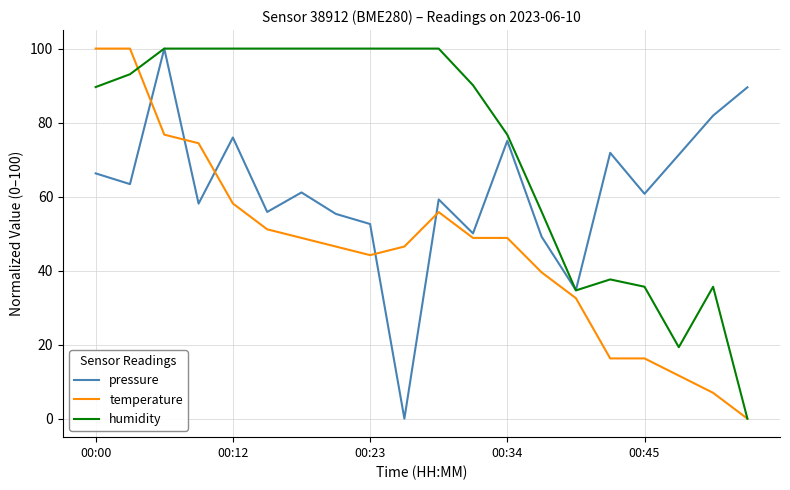

Is this an area chart (filled region under the line)?

No